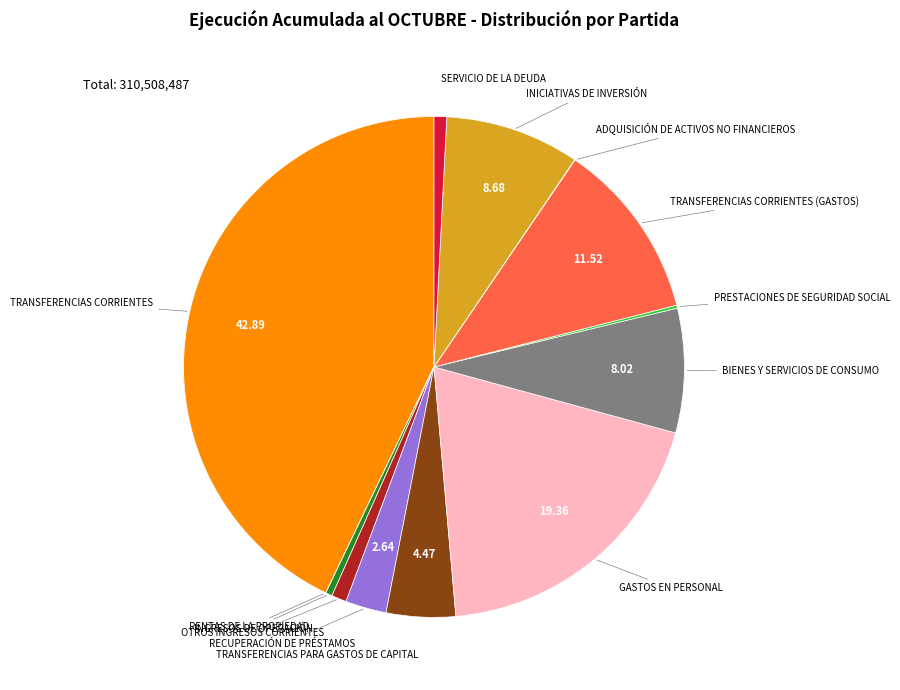

Does any single category account for the majority?

No